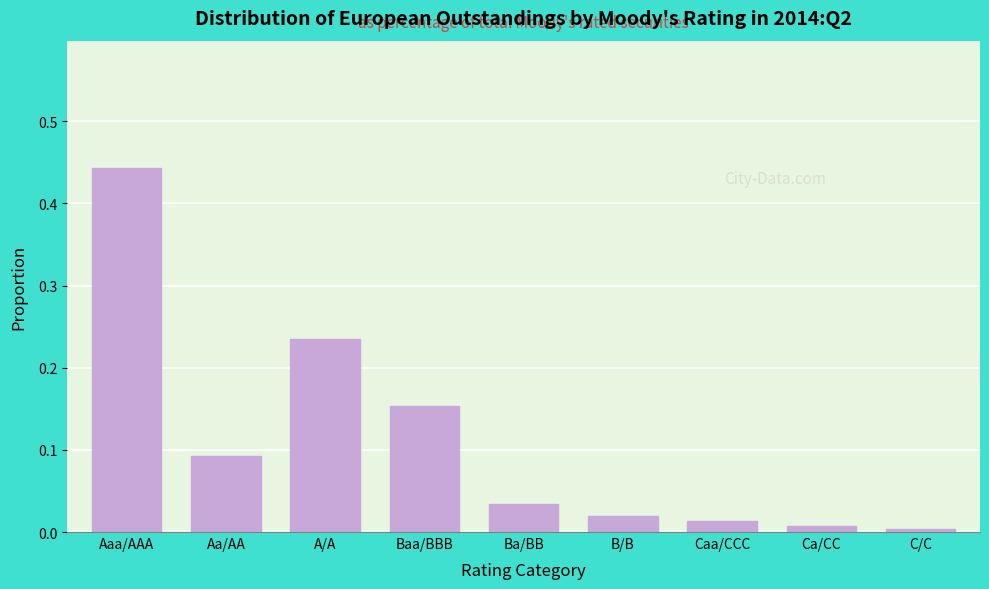

What is the label of the 4th bar from the left?

Baa/BBB